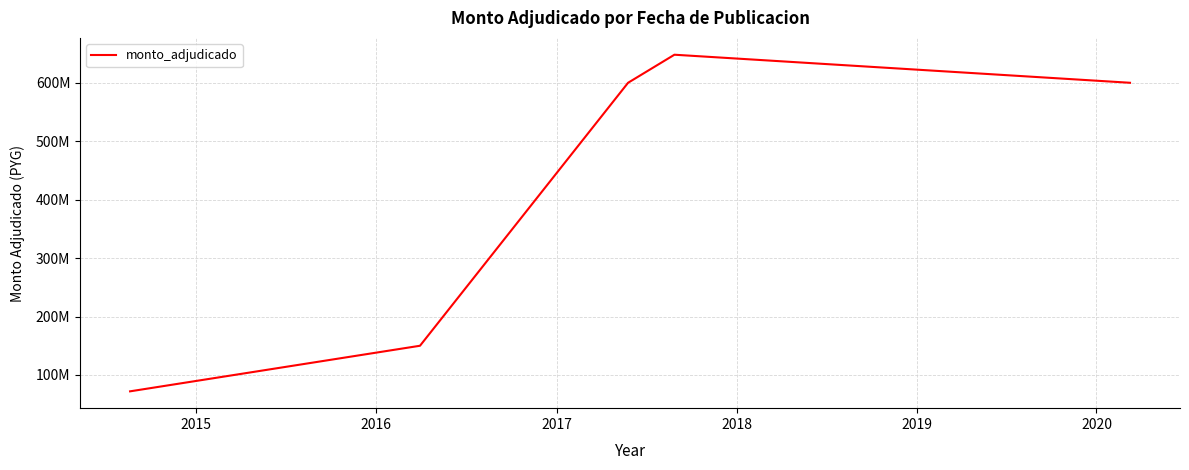

What is the value of the 5th point from the left?

600000000